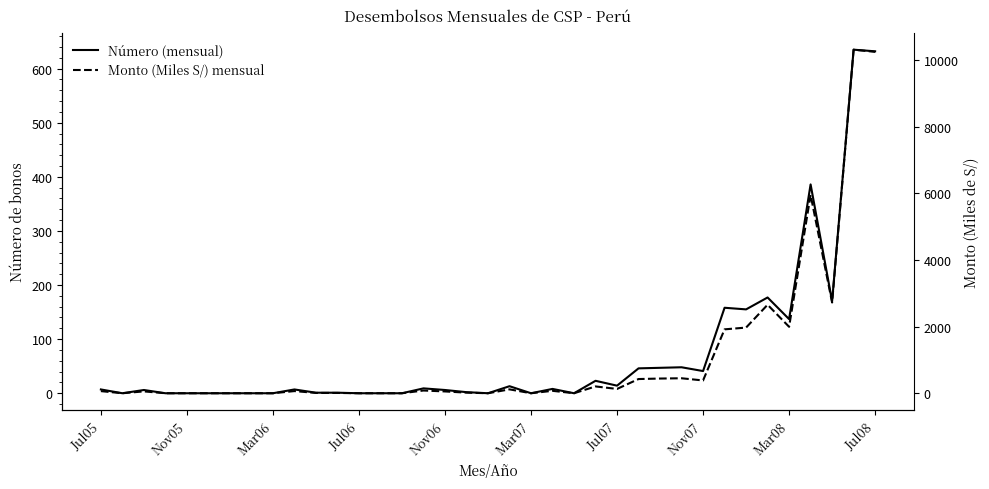

The value of Número (mensual) at 19 is 13.0. True or false?

True